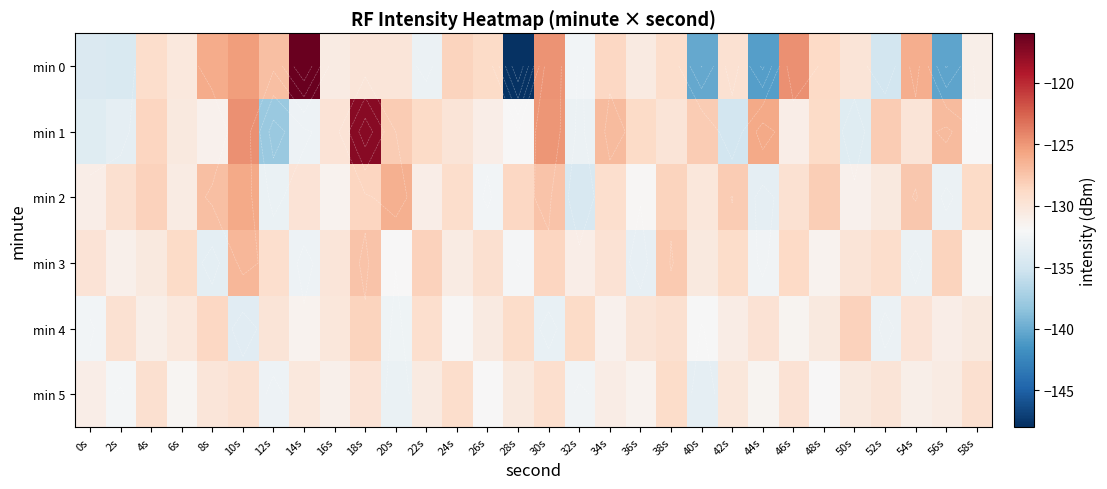

The min 4 series shows -130.6 at 26s. True or false?

True